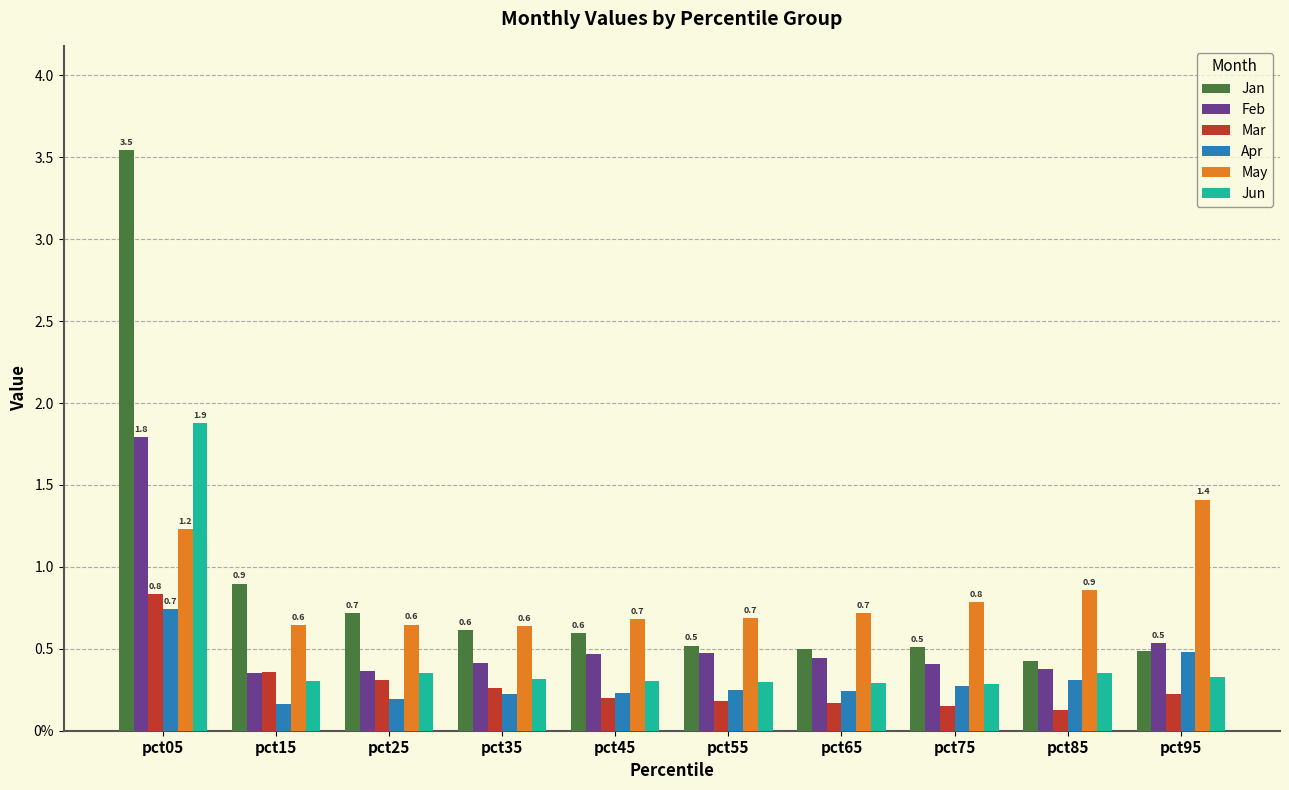

At how many categories does at least one series exceed 1?

2